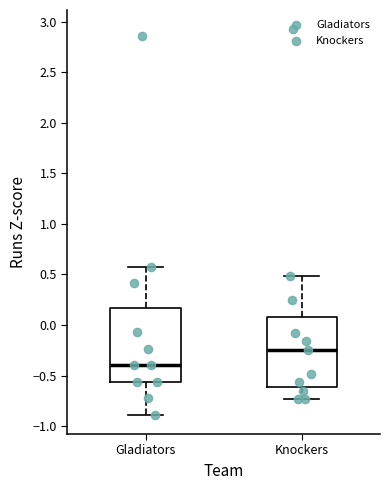

Which box has the highest median line?

Knockers